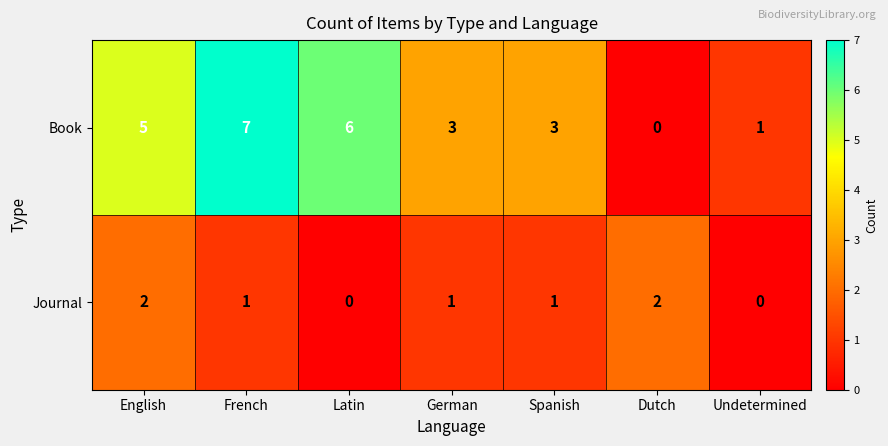

What is the sum of the Journal values at English and Spanish?

3